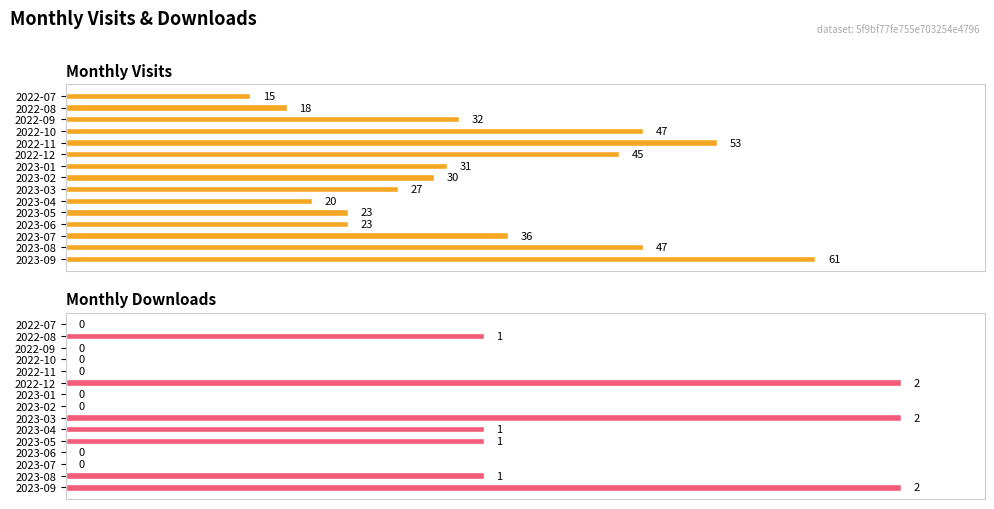

Is it true that monthly_download_resource equals -64.4 at 2022-11?

False